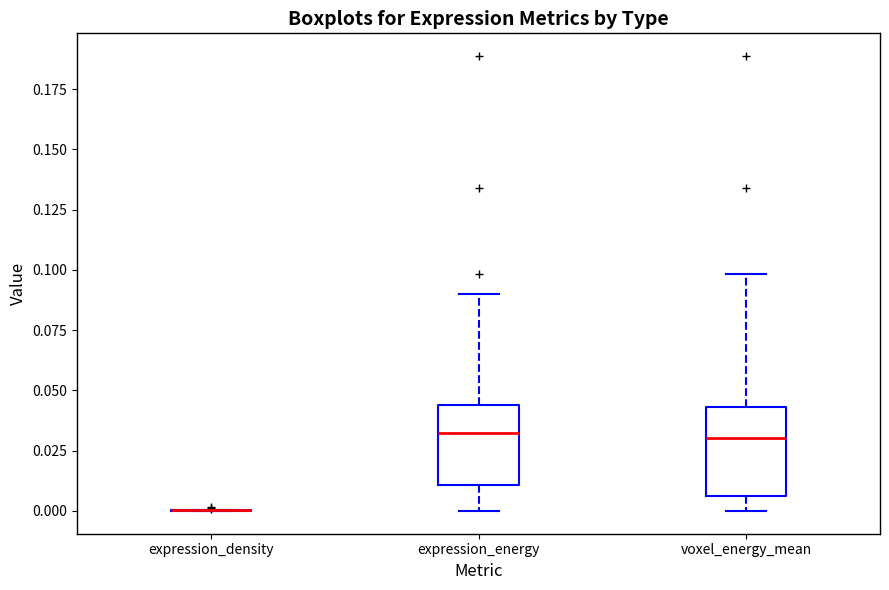

Where is the lower edge of the box for voxel_energy_mean on the y-axis? The values are not printed on the chart, so give them approximately, as read against the axis.

0.005